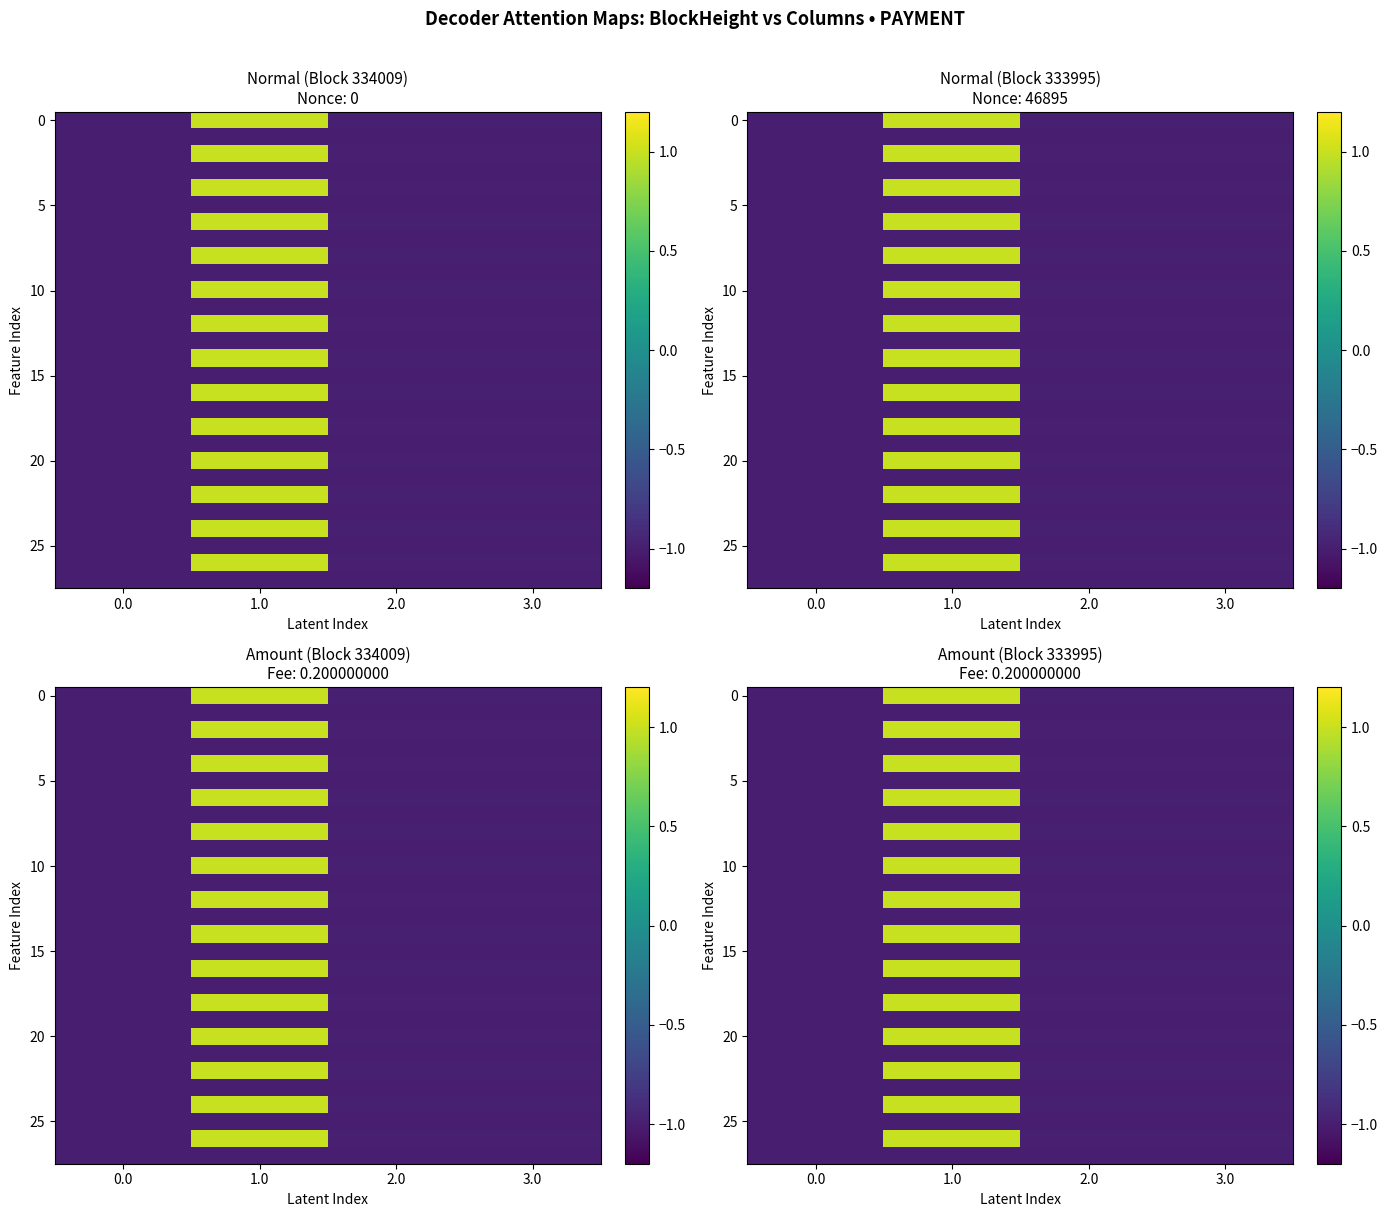

Which series has the largest total across all categories?

row_0